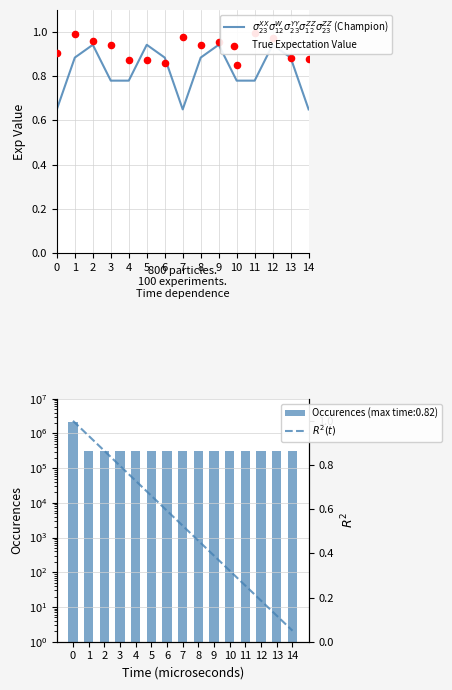

Is the value of $R^2(t)$ at 8 greater than the value of True Expectation Value at 11?

No